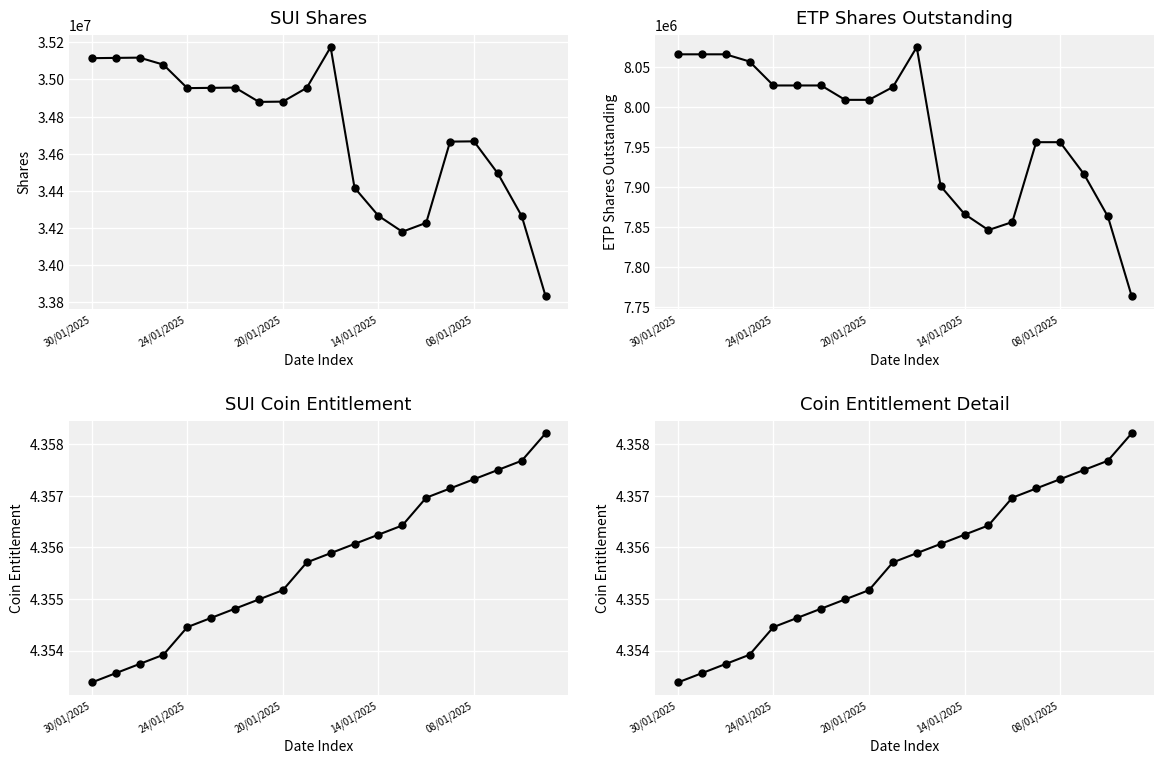

Where is Coin Entitlement nearest to the value 4?

30/01/2025